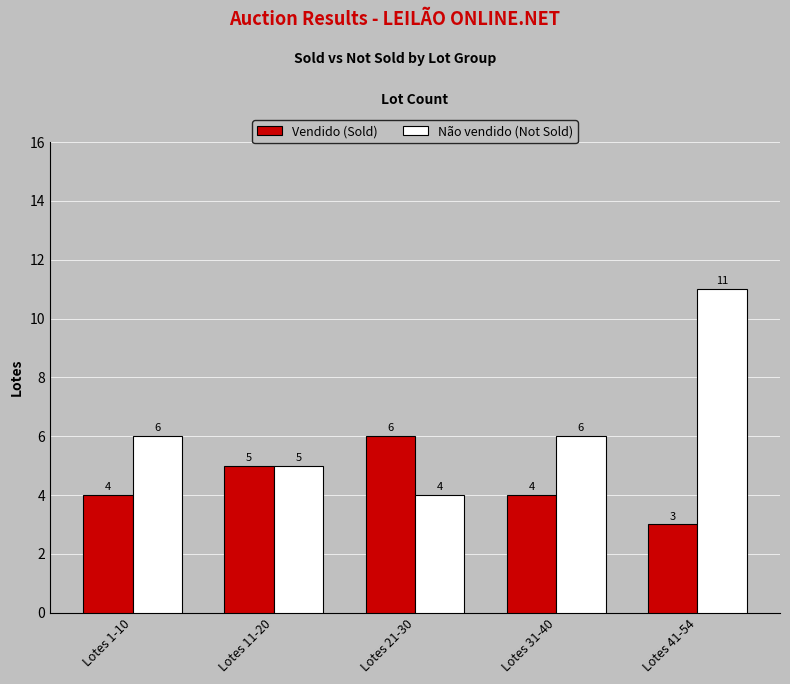

Is it true that Vendido (Sold) equals 2 at Lotes 41-54?

False